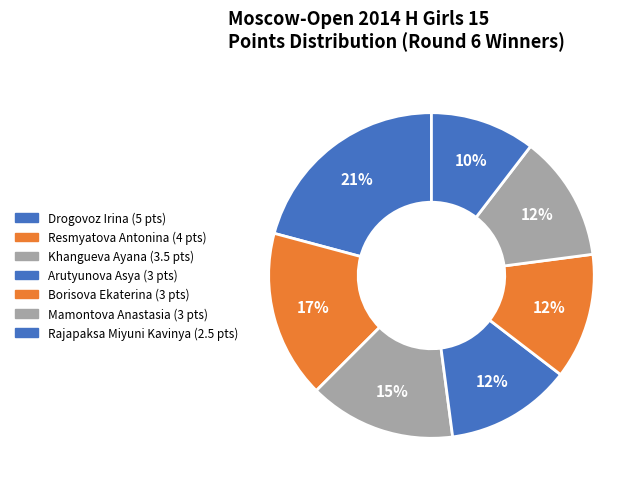

The Borisova Ekaterina slice represents 20% of the pie. True or false?

False